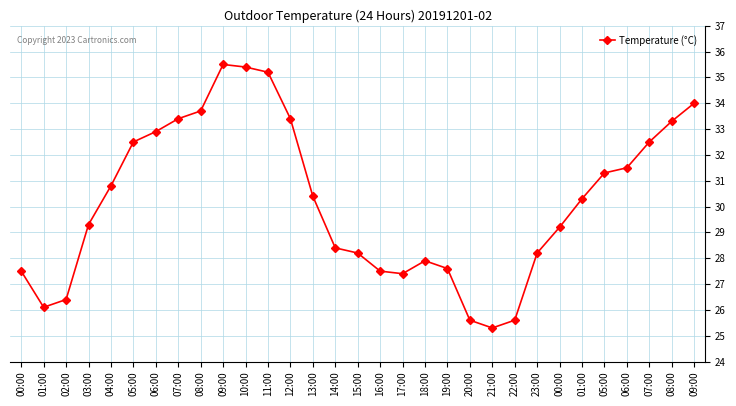

What is the average value?

30.2